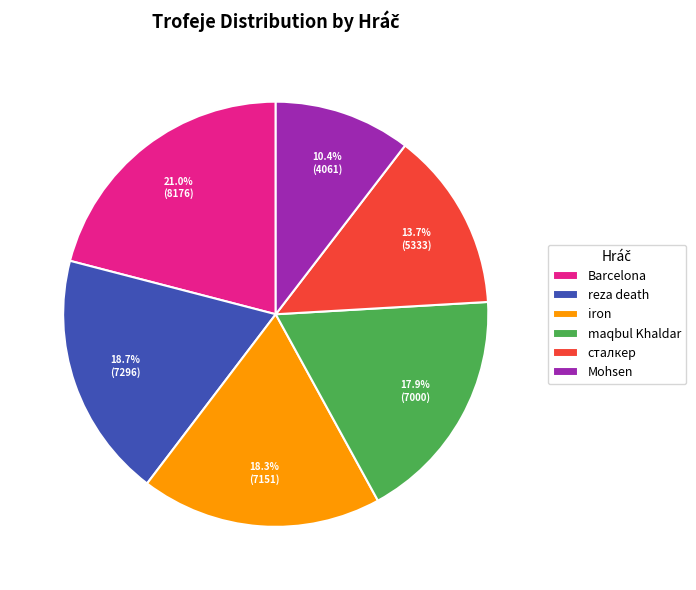

What is the total percentage of maqbul Khaldar and Mohsen?

28.3%